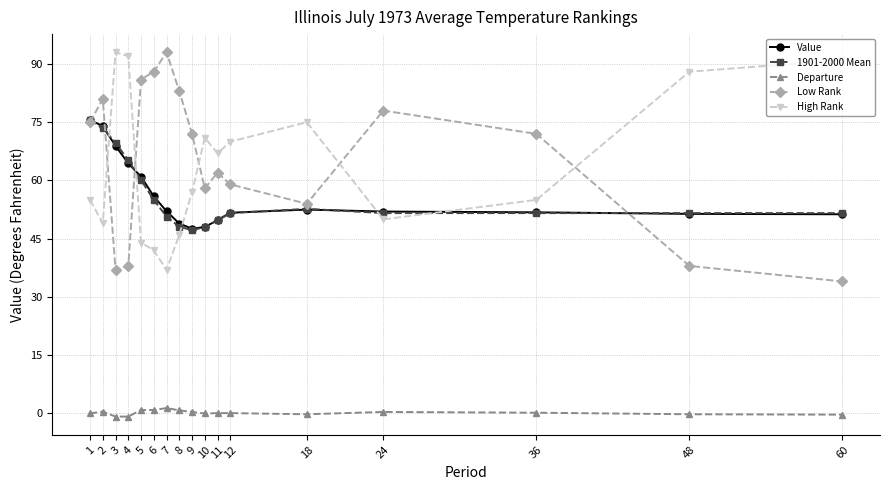

What is the sum of all Low Rank values?

1108.0